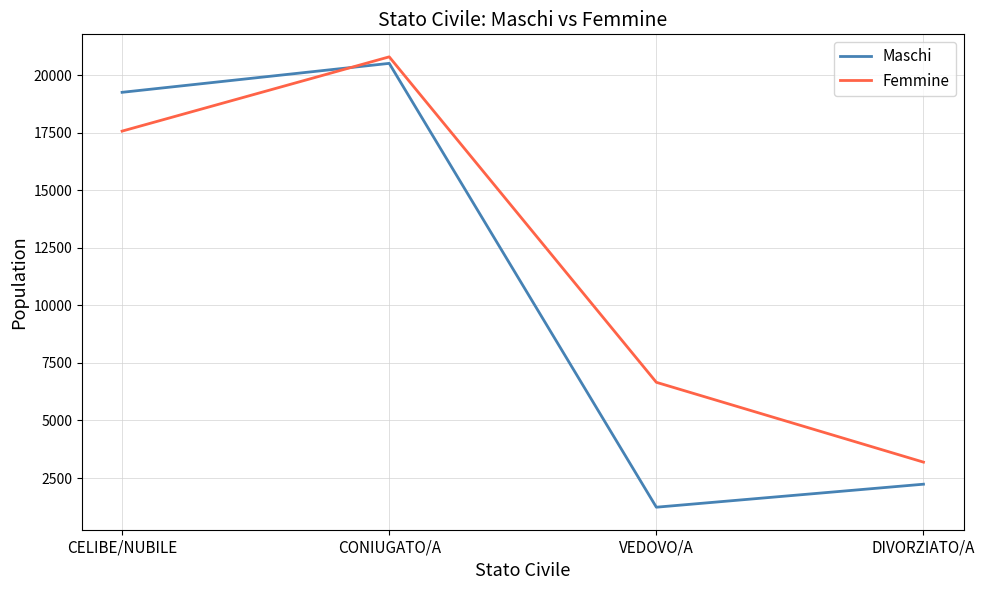

How many times do Maschi and Femmine cross each other?

1